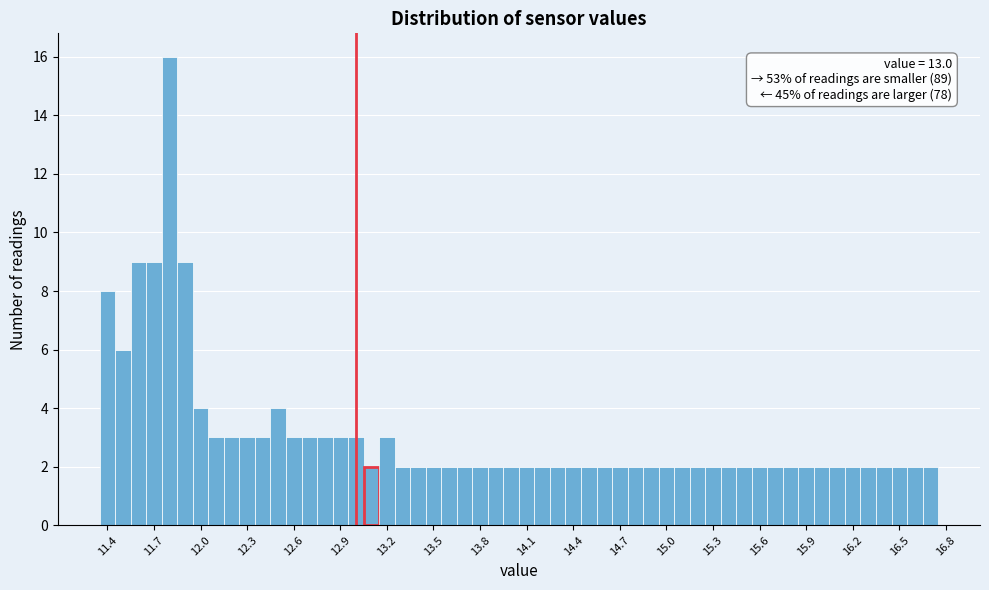

Read against the x-axis, roughly where is the centre of the tallest bar?

11.80